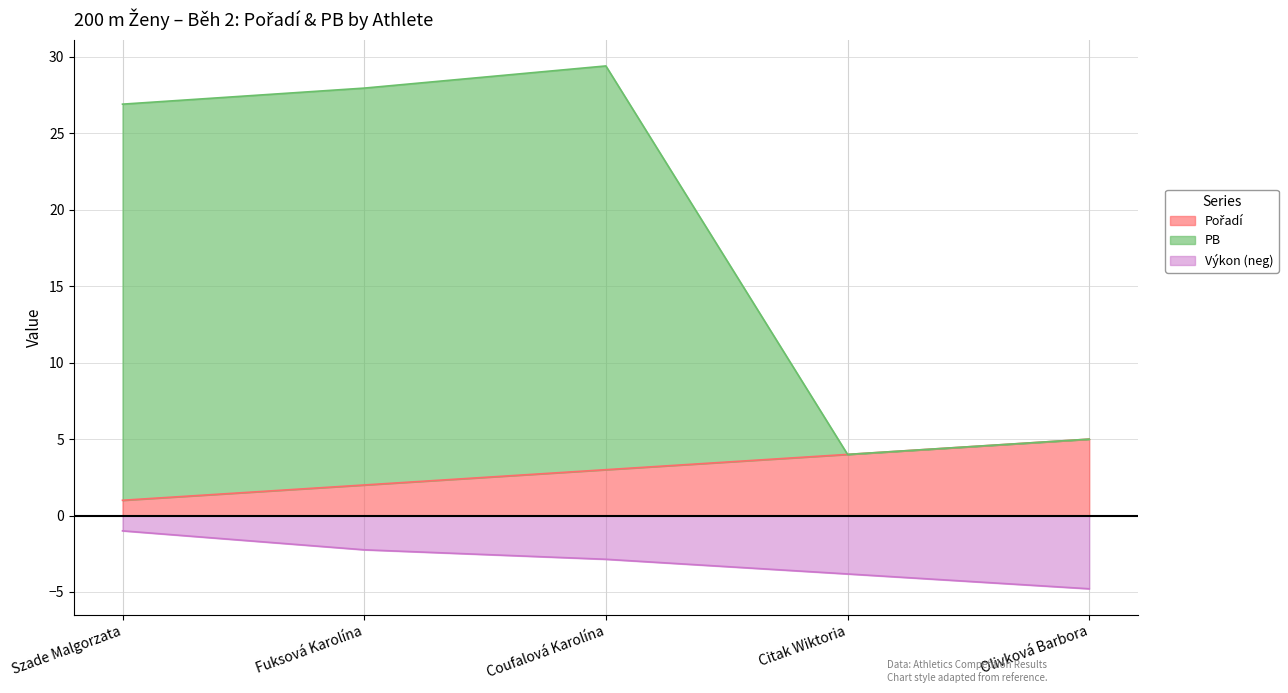

The value of Výkon (neg) at Citak Wiktoria is -3.8. True or false?

True